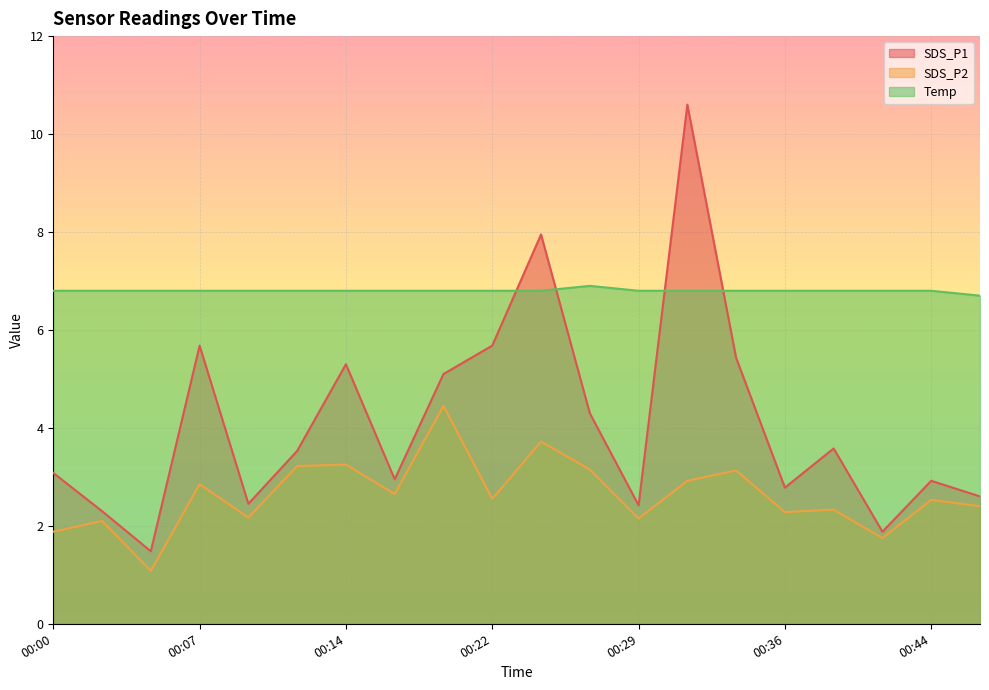

Reading left to right, list all the values displayed in this chart.

SDS_P1: 00:00=3.1	00:02=2.3	00:05=1.5	00:07=5.7	00:10=2.5	00:12=3.5	00:14=5.3	00:17=3.0	00:19=5.1	00:22=5.7	00:24=8.0	00:27=4.3	00:29=2.4	00:31=10.6	00:34=5.4	00:36=2.8	00:39=3.6	00:41=1.9	00:44=2.9	00:46=2.6
SDS_P2: 00:00=1.9	00:02=2.1	00:05=1.1	00:07=2.9	00:10=2.2	00:12=3.2	00:14=3.2	00:17=2.6	00:19=4.5	00:22=2.5	00:24=3.7	00:27=3.1	00:29=2.1	00:31=2.9	00:34=3.1	00:36=2.3	00:39=2.3	00:41=1.8	00:44=2.5	00:46=2.4
Temp: 00:00=6.8	00:02=6.8	00:05=6.8	00:07=6.8	00:10=6.8	00:12=6.8	00:14=6.8	00:17=6.8	00:19=6.8	00:22=6.8	00:24=6.8	00:27=6.9	00:29=6.8	00:31=6.8	00:34=6.8	00:36=6.8	00:39=6.8	00:41=6.8	00:44=6.8	00:46=6.7